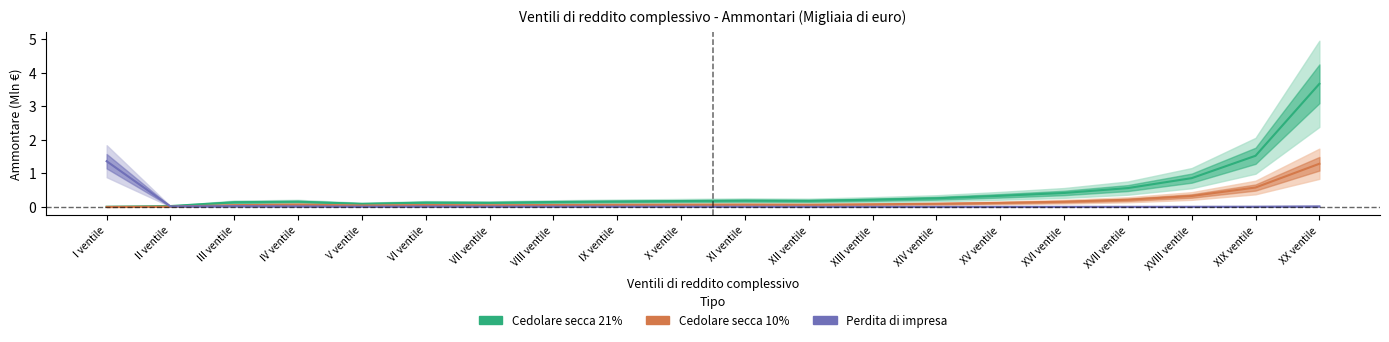

True or false: Cedolare secca 10% has more than 1 interior local peaks.

True